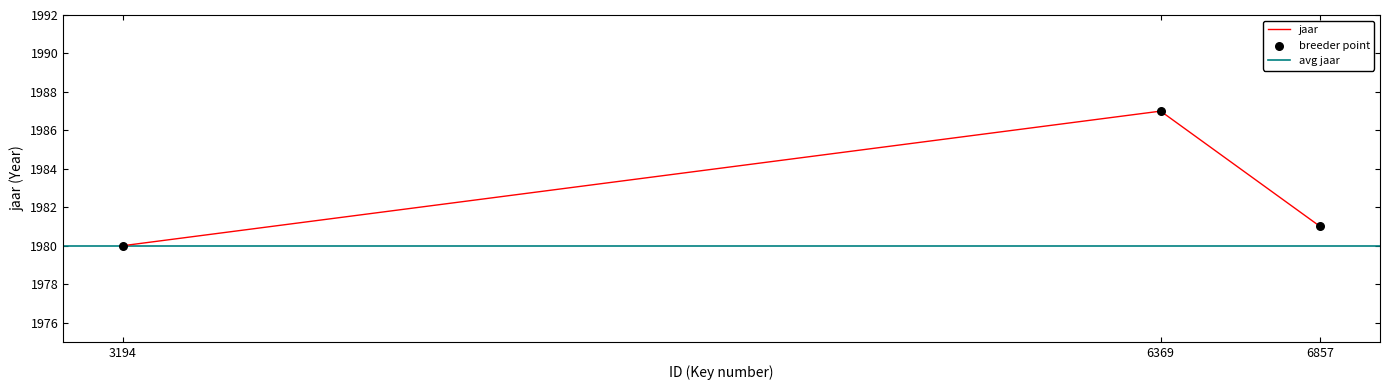

Which has a higher value, 6857 or 3194?

6857